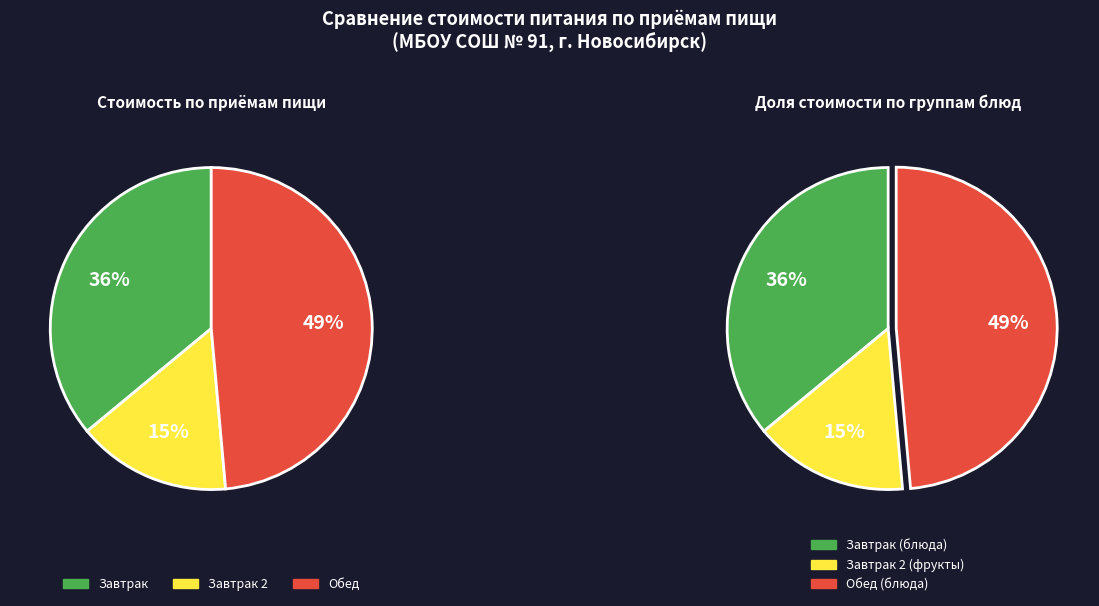

Is it true that Какао с молоком is 3% of the pie?

False